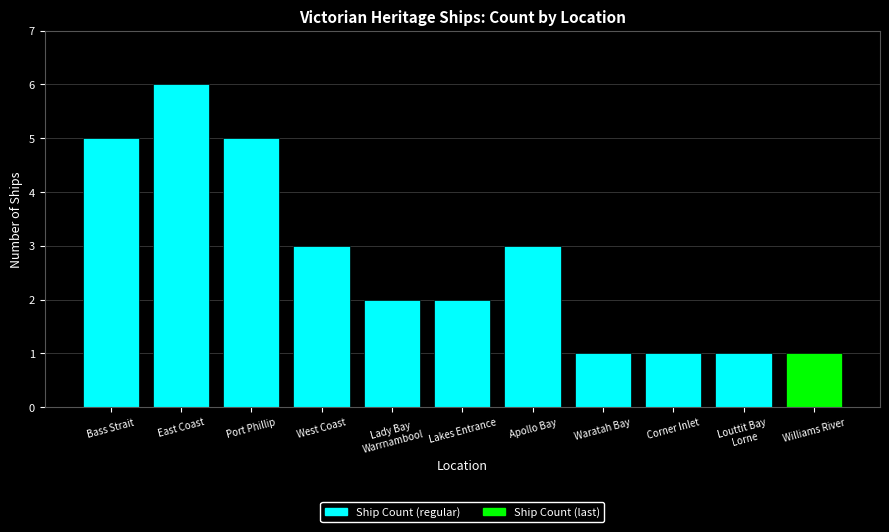

What is the minimum value shown in the chart?

1